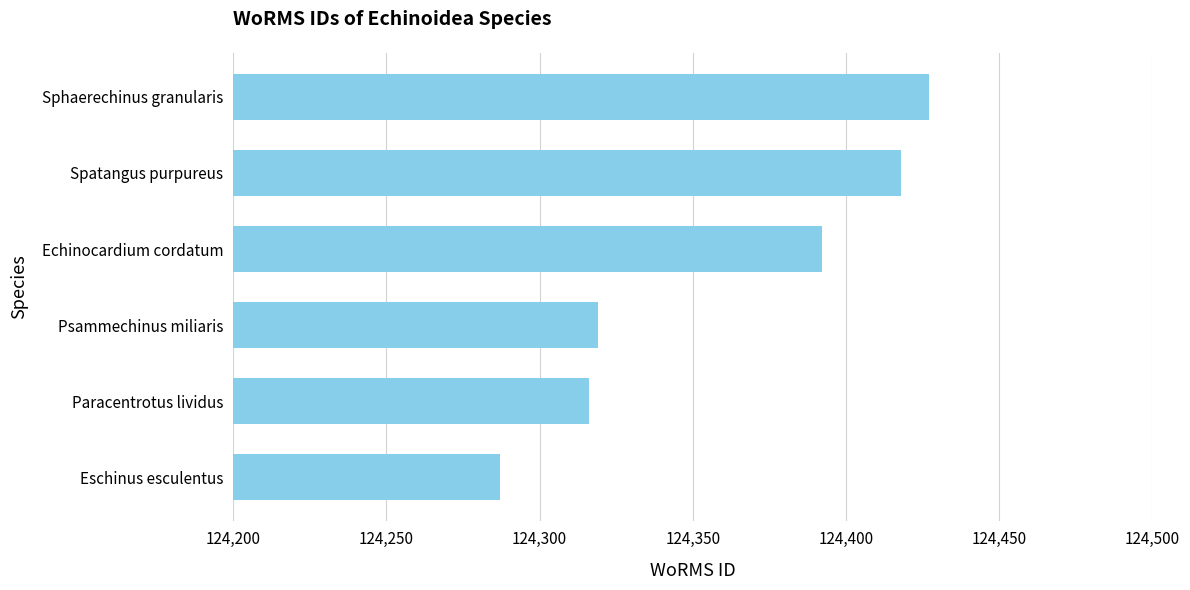

The value at Sphaerechinus granularis is 124427. True or false?

True